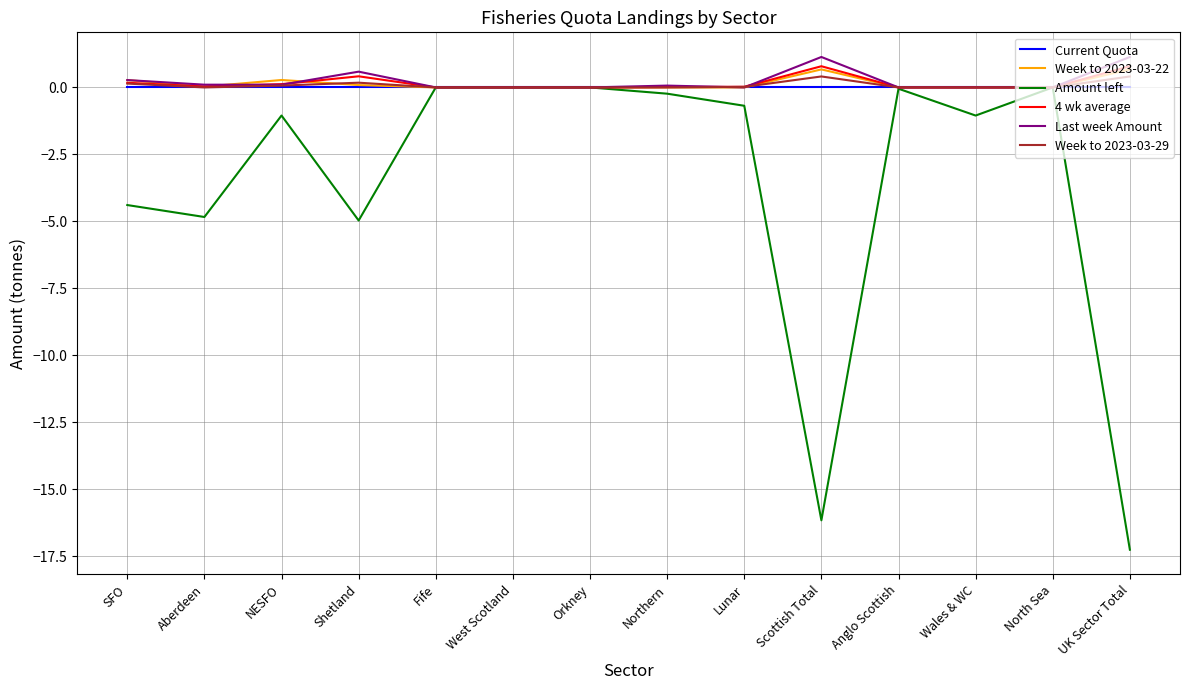

True or false: 4 wk average has a value of 0.0 at Lunar.

True